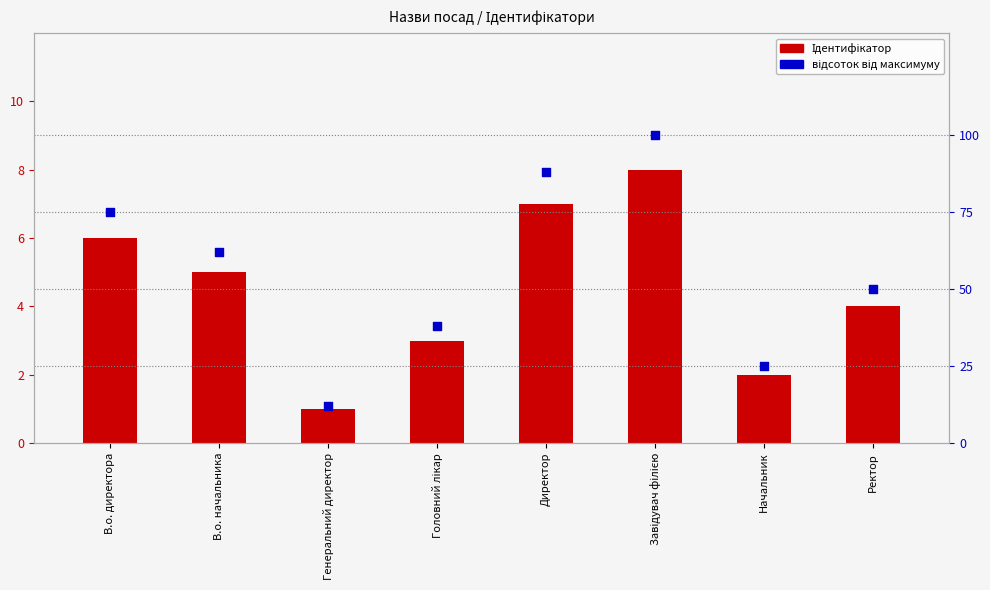

Which series has the largest total across all categories?

відсоток від максимуму